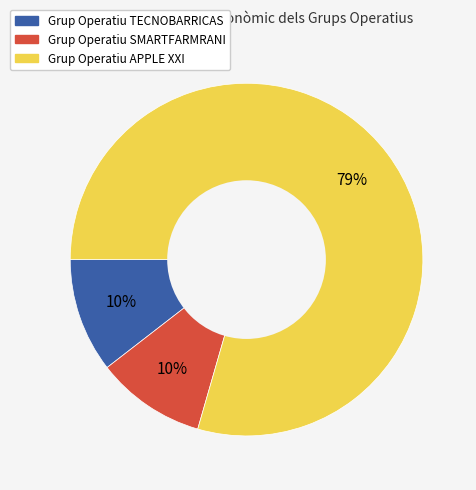

Which slice represents more than half of the pie?

Grup Operatiu APPLE XXI